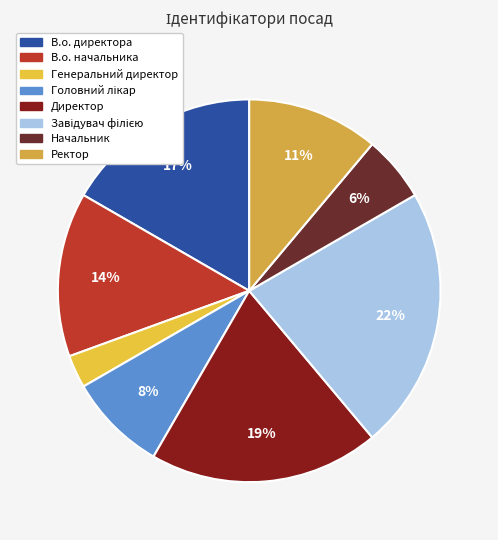

Which slice is the smallest?

Генеральний директор